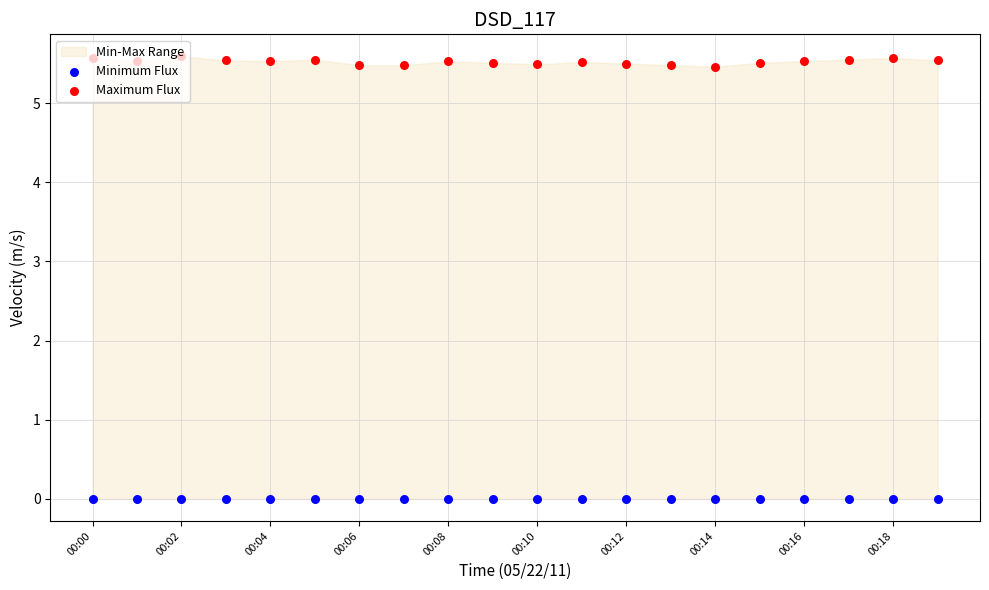

Is the value of Minimum Flux at 14 greater than the value of Maximum Flux at 15?

No